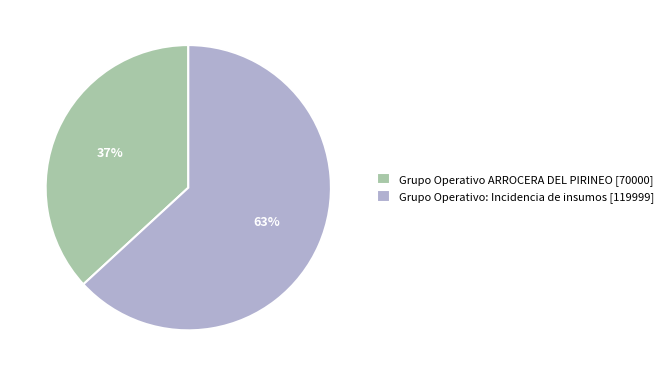

Rank the categories by value from highest to lowest.

Grupo Operativo: Incidencia de insumos [119999], Grupo Operativo ARROCERA DEL PIRINEO [70000]